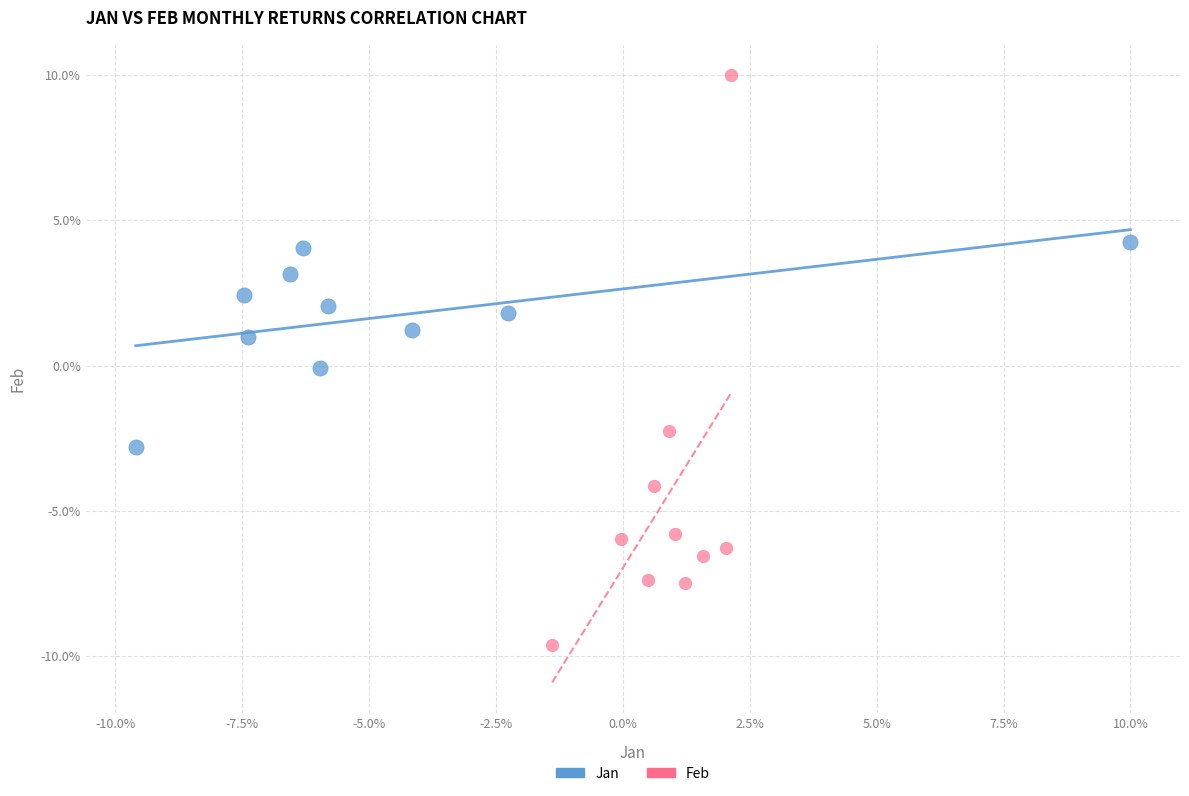

What are all the series names shown in the legend?

Jan, Feb